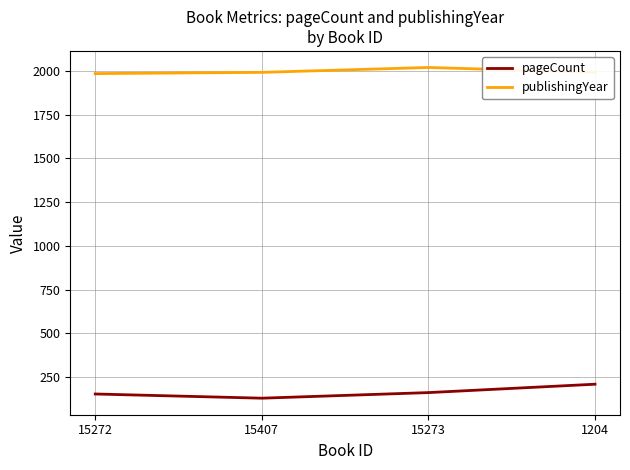

True or false: pageCount and publishingYear intersect in this chart.

False